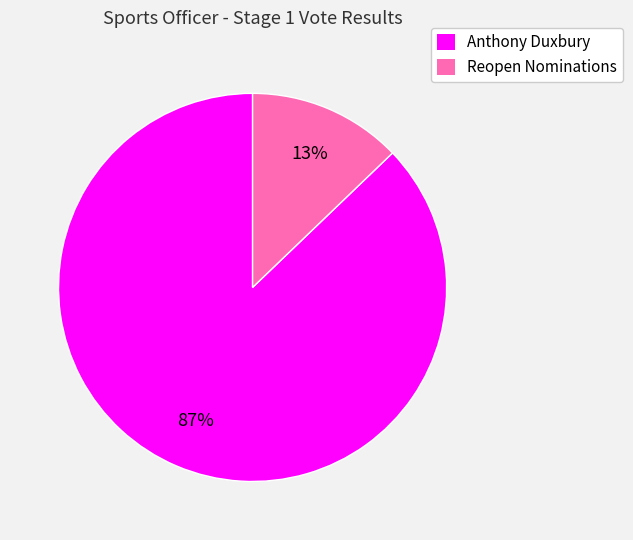

Do Anthony Duxbury and Reopen Nominations together represent more than half of the pie?

Yes